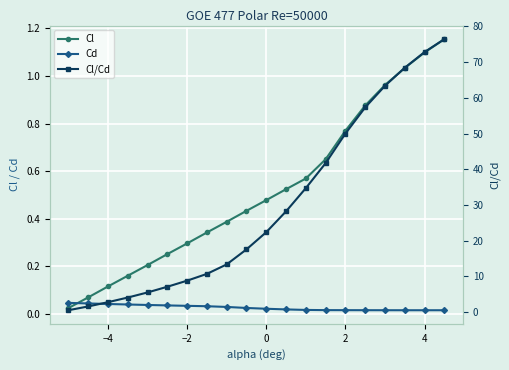

The Cd series shows 0.0 at 2. True or false?

True